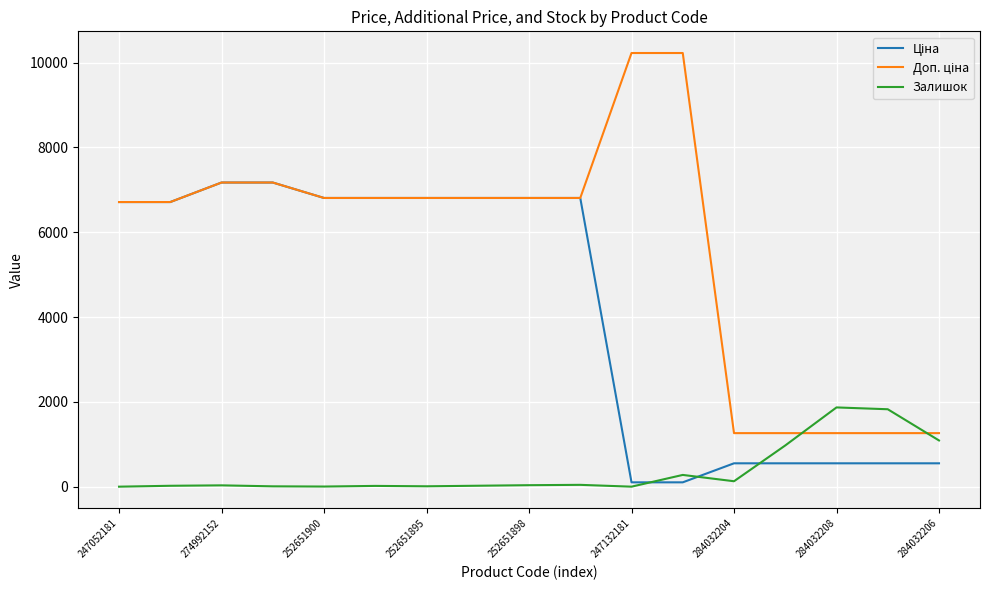

What is the highest value of the Залишок series?

1869.0